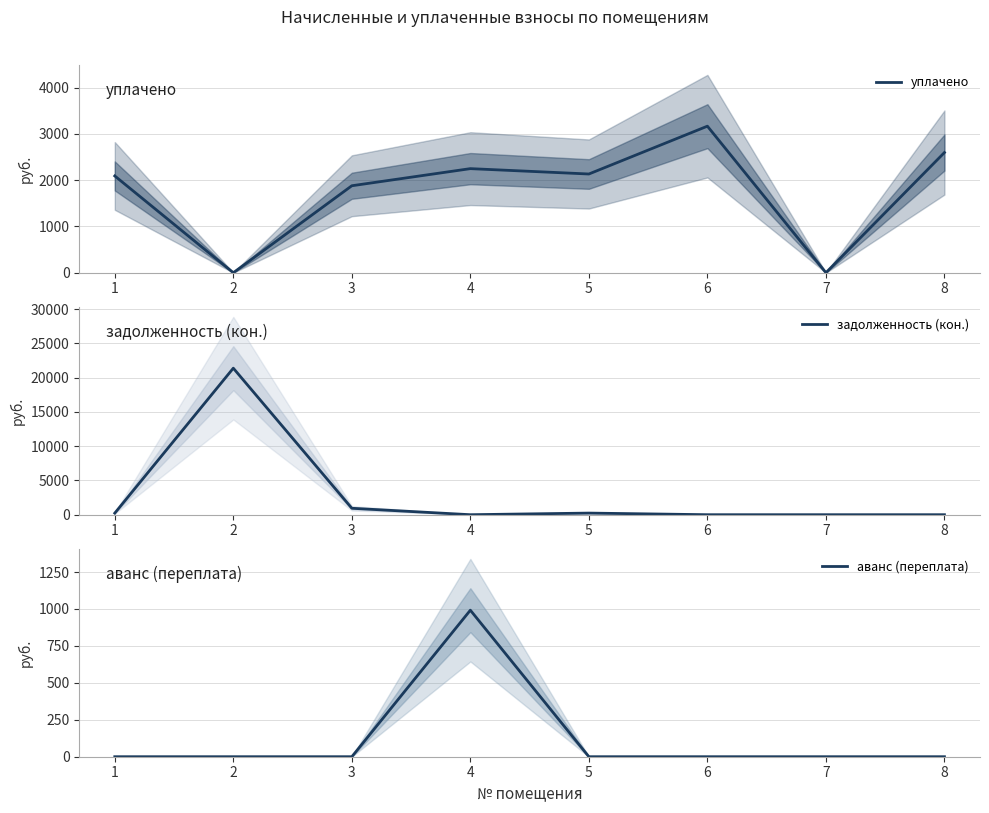

Which category has the lowest value across all series?

2